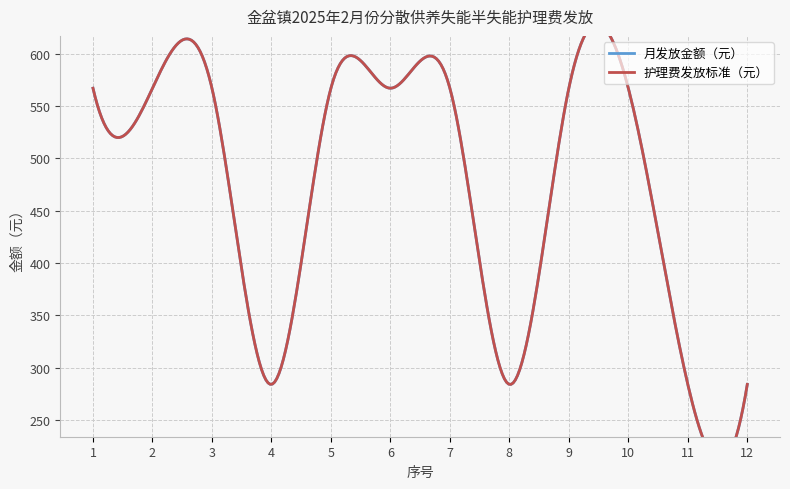

What is the sum of the 护理费发放标准（元） values at 6 and 12?

851